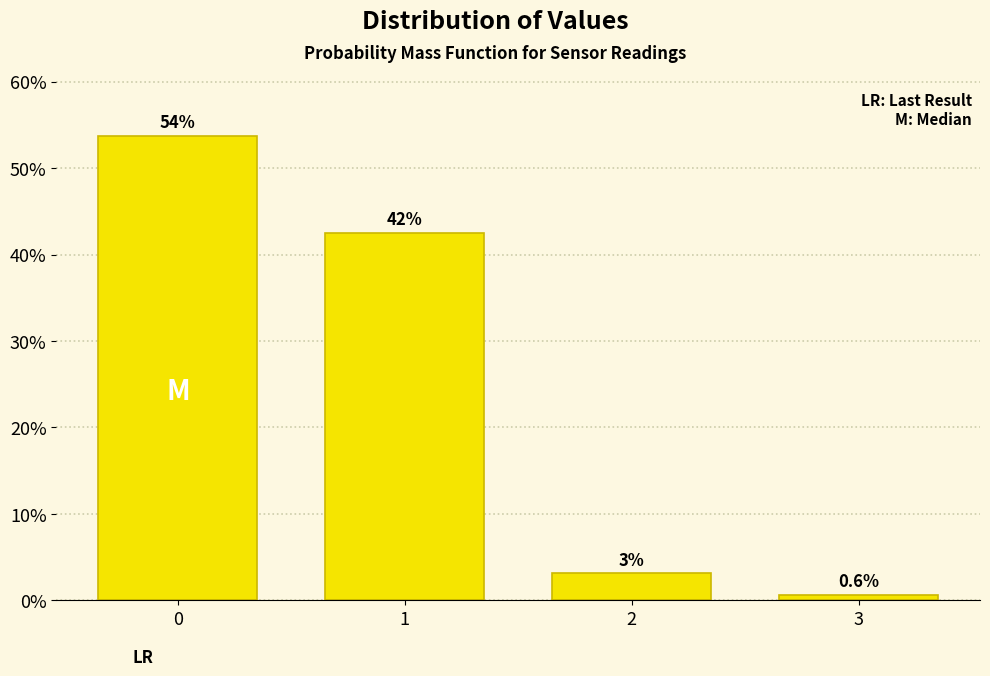

What value does the data have at 3?

0.6